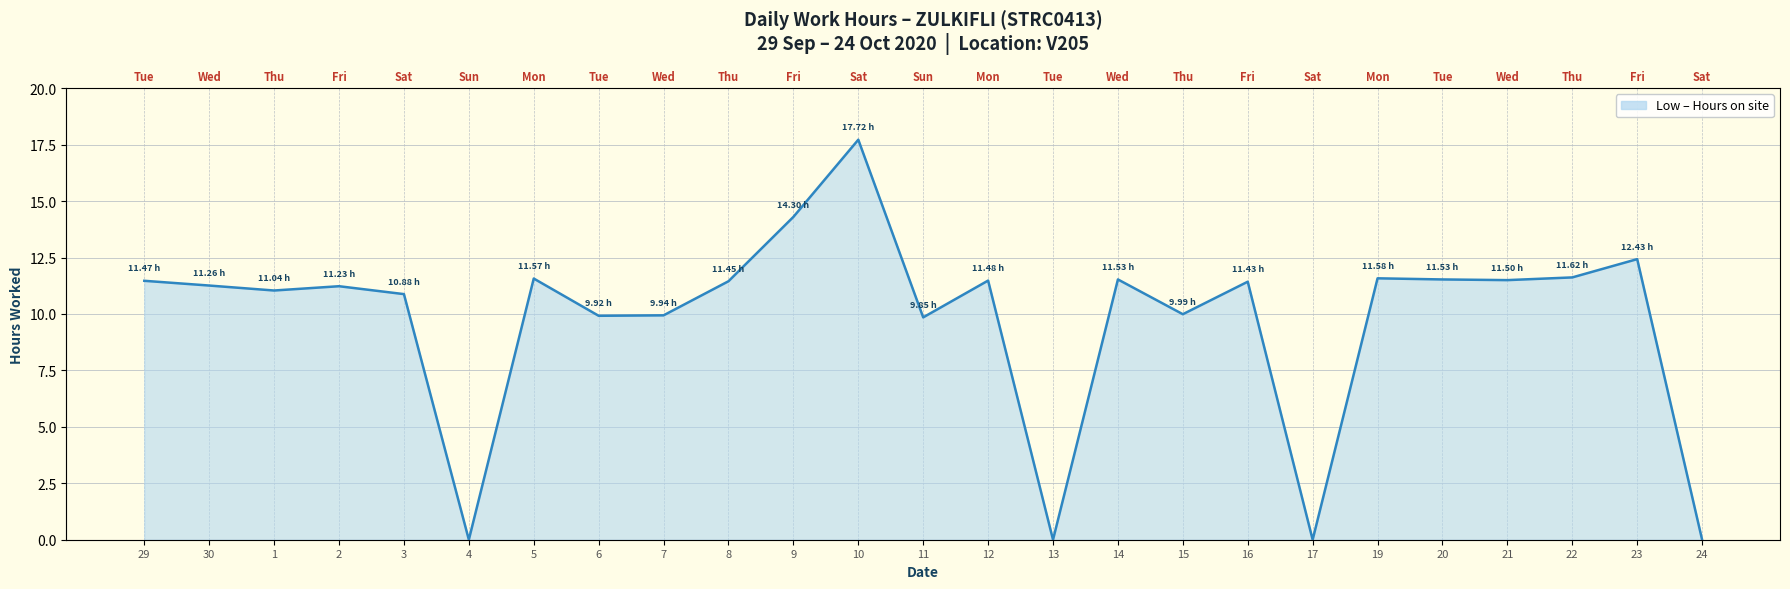

How many points are higher than both their immediate neighbors (excluding endpoints)?

8